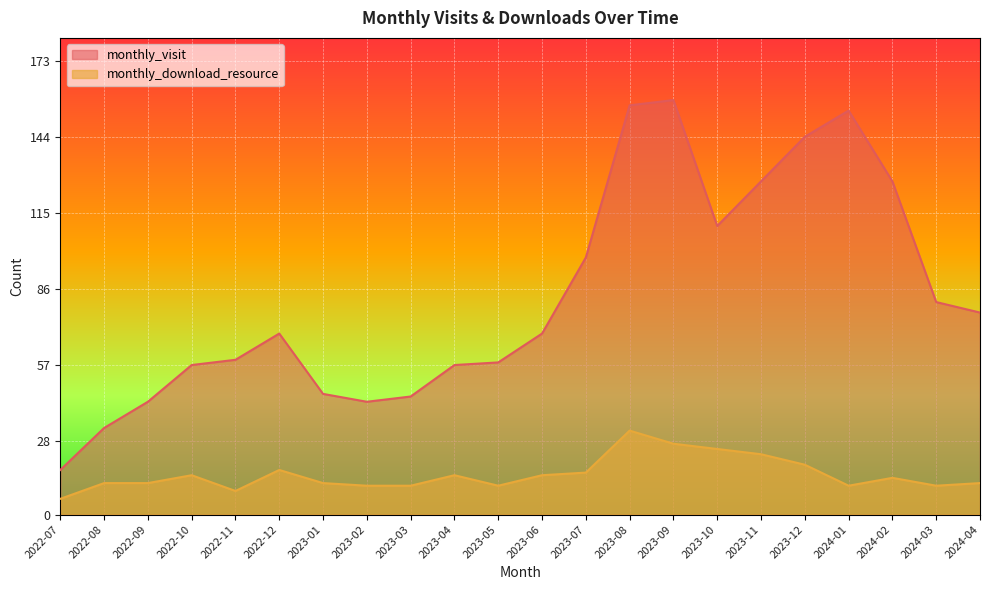

How many distinct data groups are displayed?

2